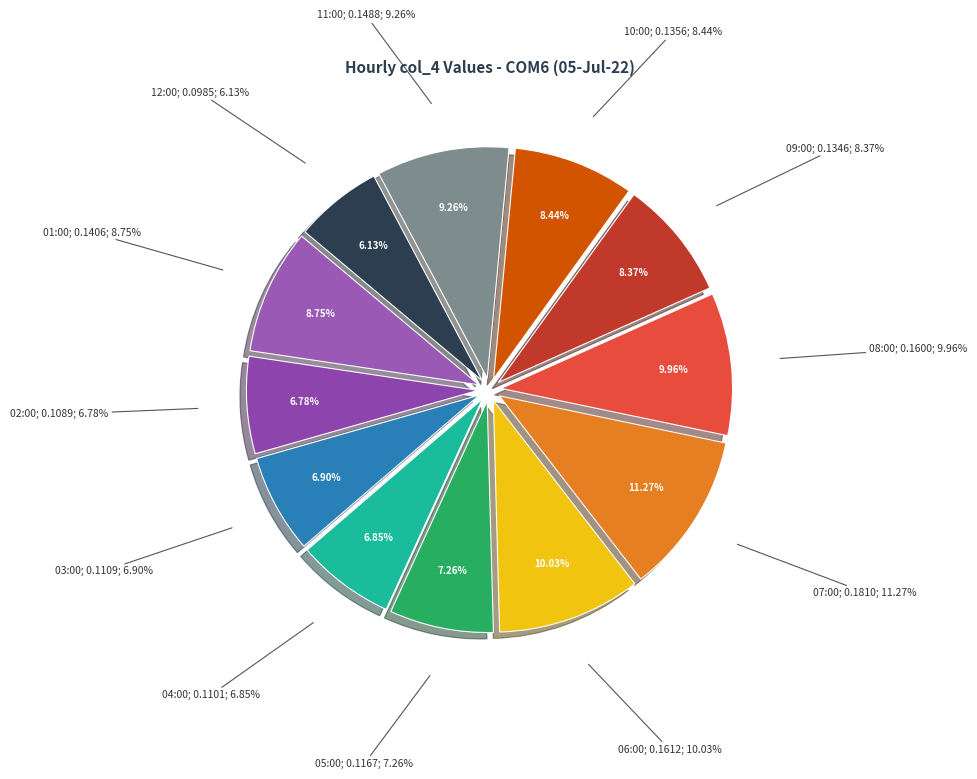

The 03:00 slice represents 7% of the pie. True or false?

True